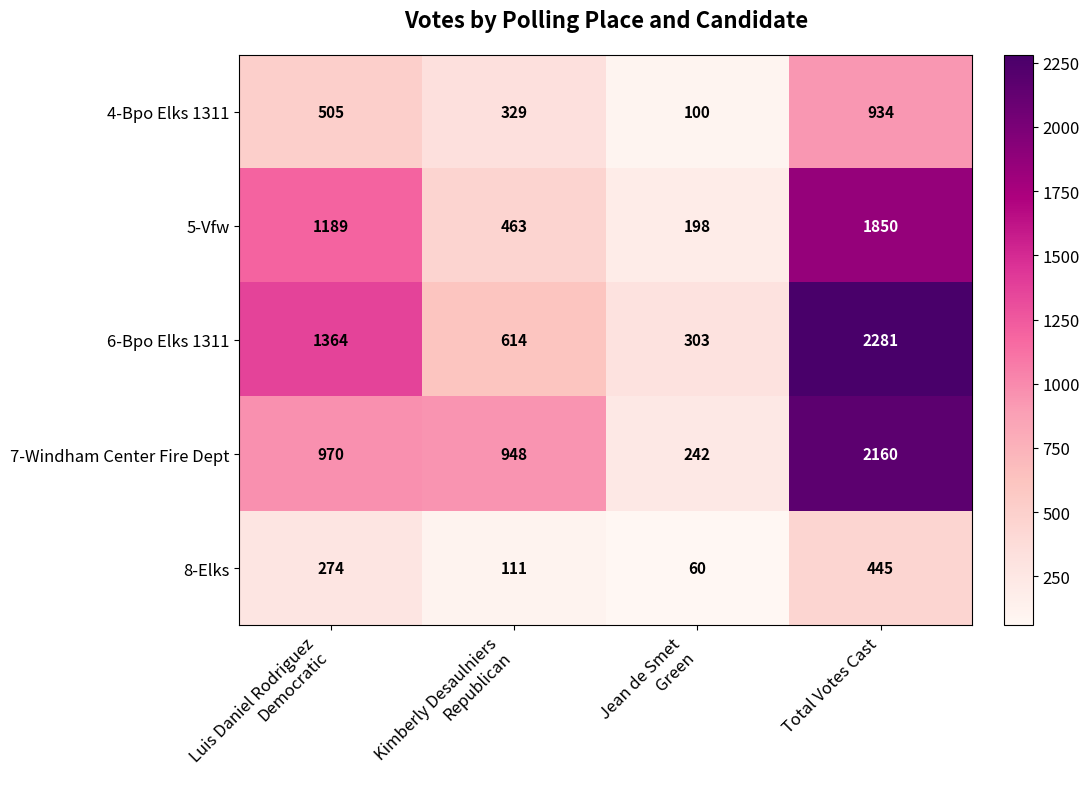

Reading left to right, transcribe all the data shown in this chart.

4-Bpo Elks 1311: 505	329	100	934
5-Vfw: 1189	463	198	1850
6-Bpo Elks 1311: 1364	614	303	2281
7-Windham Center Fire Dept: 970	948	242	2160
8-Elks: 274	111	60	445